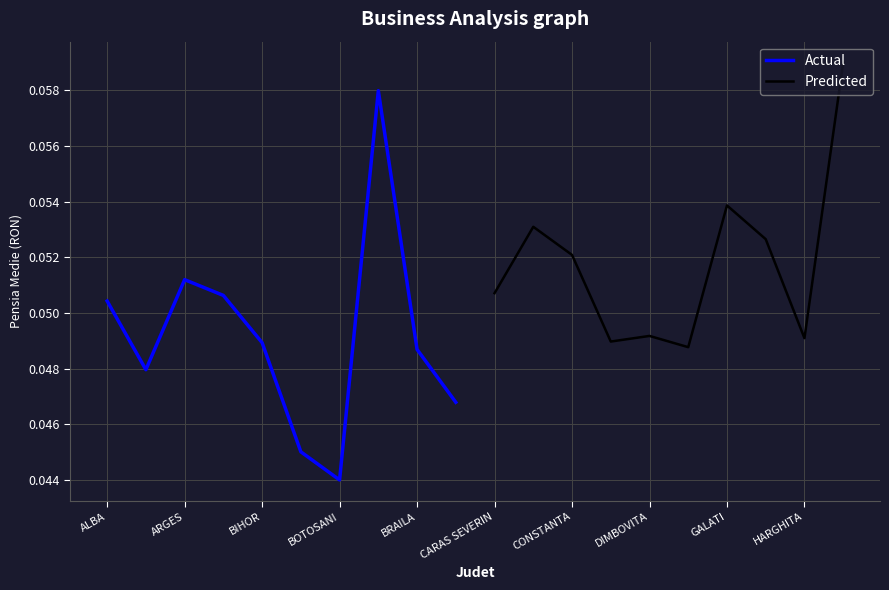

Reading left to right, transcribe all the data shown in this chart.

Actual: 0.1	0.0	0.1	0.1	0.0	0.0	0.0	0.1	0.0	0.0
Predicted: 0.1	0.1	0.1	0.0	0.0	0.0	0.1	0.1	0.0	0.1